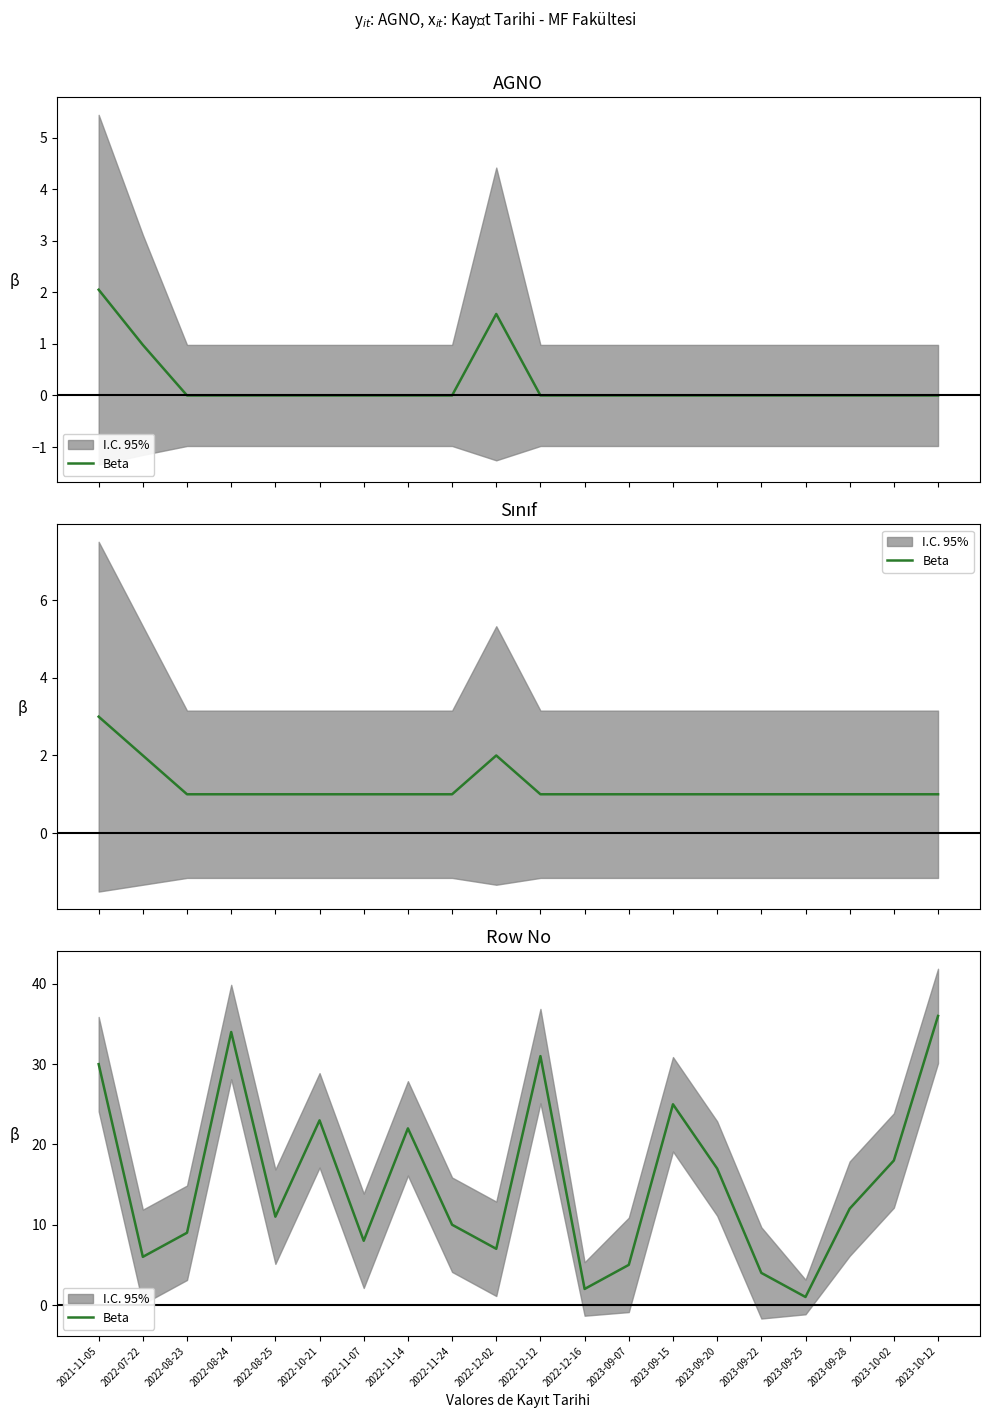

At which category does the data reach its first local valley?

2022-07-22